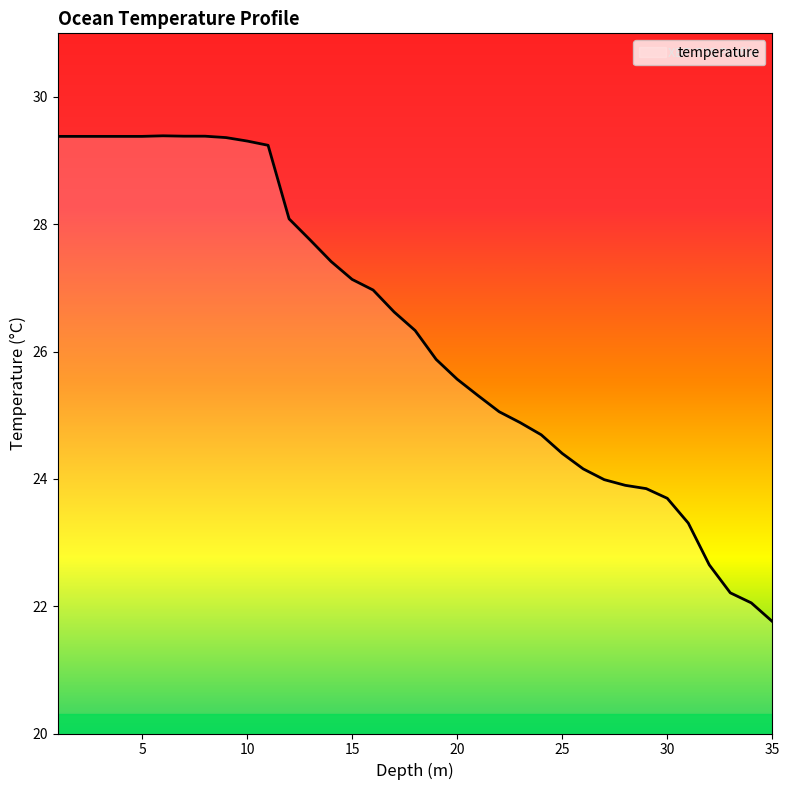

What is the difference between the maximum and minimum values?

7.6